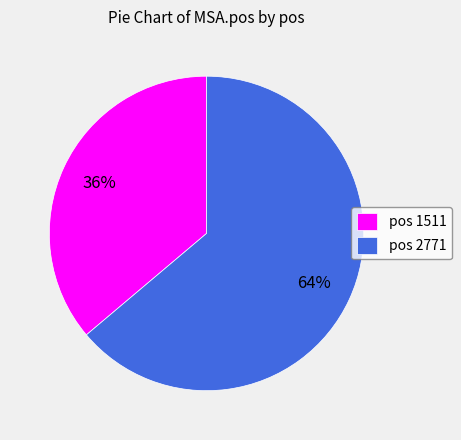

Do pos 1511 and pos 2771 together represent more than half of the pie?

Yes